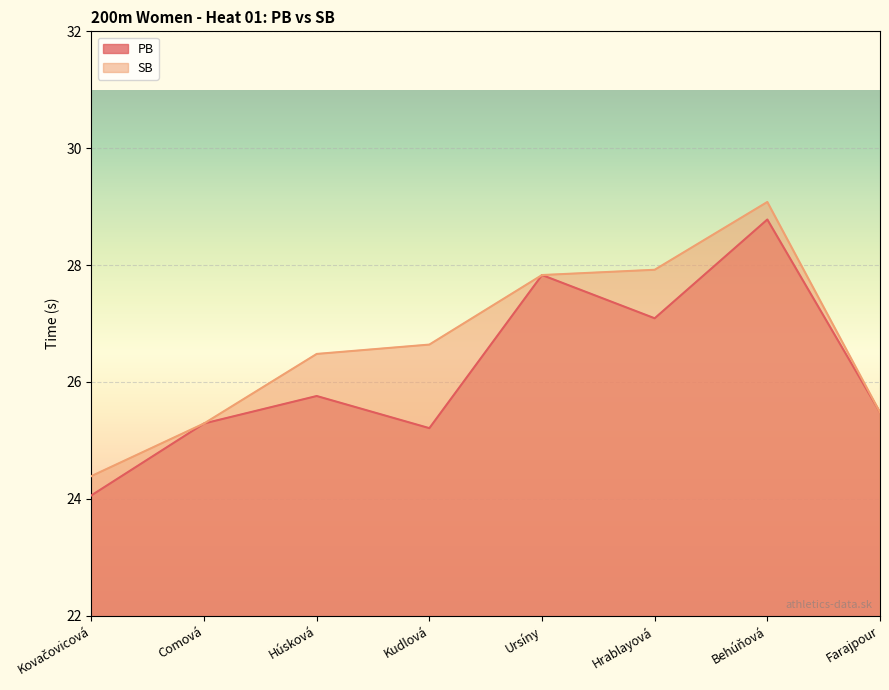

What is the value of the SB point at the 8th from the left?

25.5